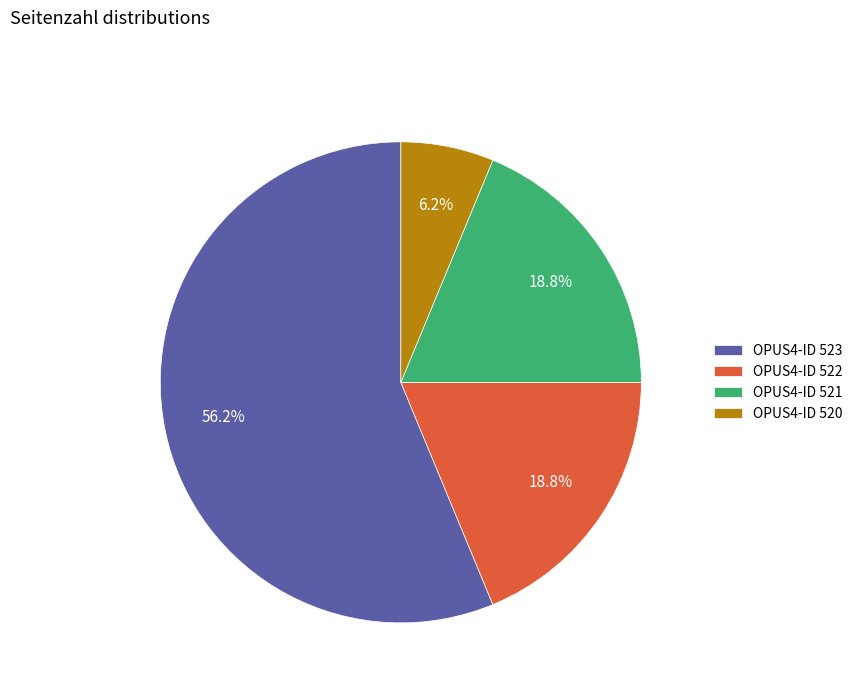

Approximately how many times larger is the value at OPUS4-ID 521 compared to OPUS4-ID 523?

0.3